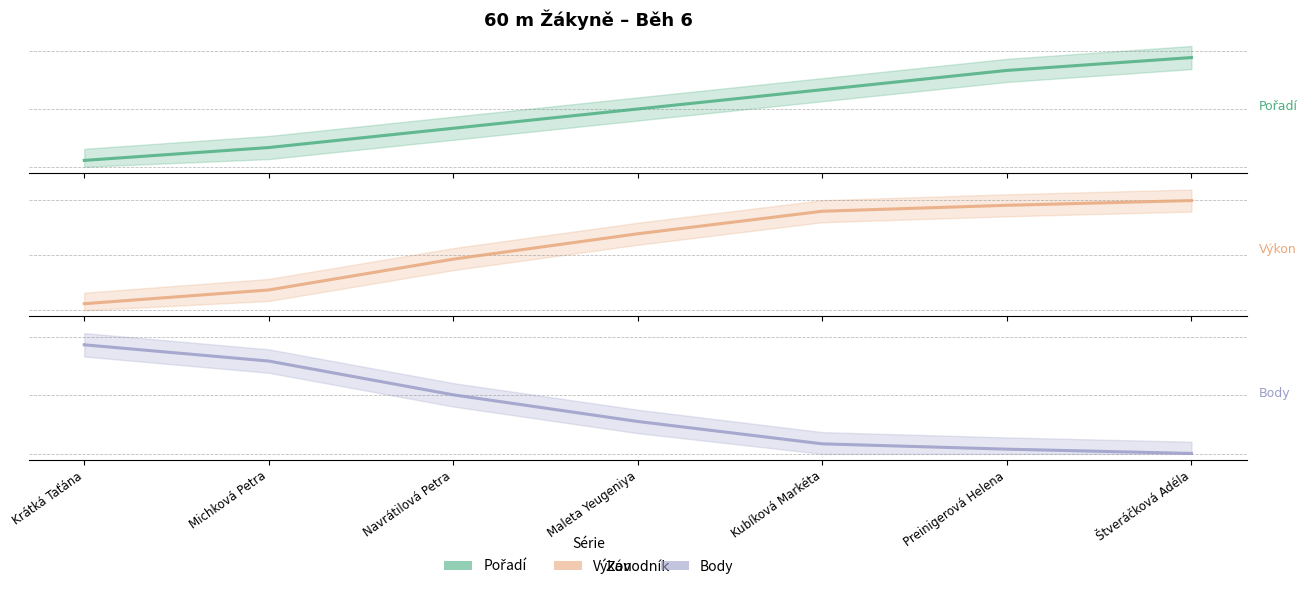

Reading right to left, extract all data points from this chart.

Pořadí: Štveráčková Adéla=0.9	Preinigerová Helena=0.8	Kubíková Markéta=0.7	Maleta Yeugeniya=0.5	Navrátilová Petra=0.3	Michková Petra=0.2	Krátká Taťána=0.1
Výkon: Štveráčková Adéla=1.0	Preinigerová Helena=1.0	Kubíková Markéta=0.9	Maleta Yeugeniya=0.7	Navrátilová Petra=0.5	Michková Petra=0.2	Krátká Taťána=0.1
Body: Štveráčková Adéla=0.0	Preinigerová Helena=0.0	Kubíková Markéta=0.1	Maleta Yeugeniya=0.3	Navrátilová Petra=0.5	Michková Petra=0.8	Krátká Taťána=0.9